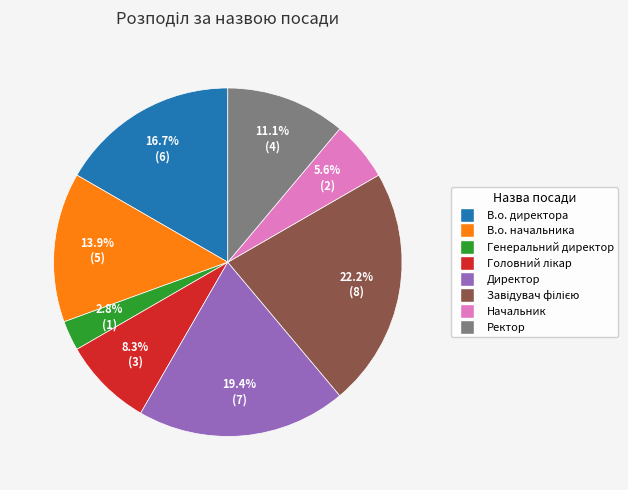

To the nearest percent, what is the difference between the В.о. директора and В.о. начальника slice percentages?

3%